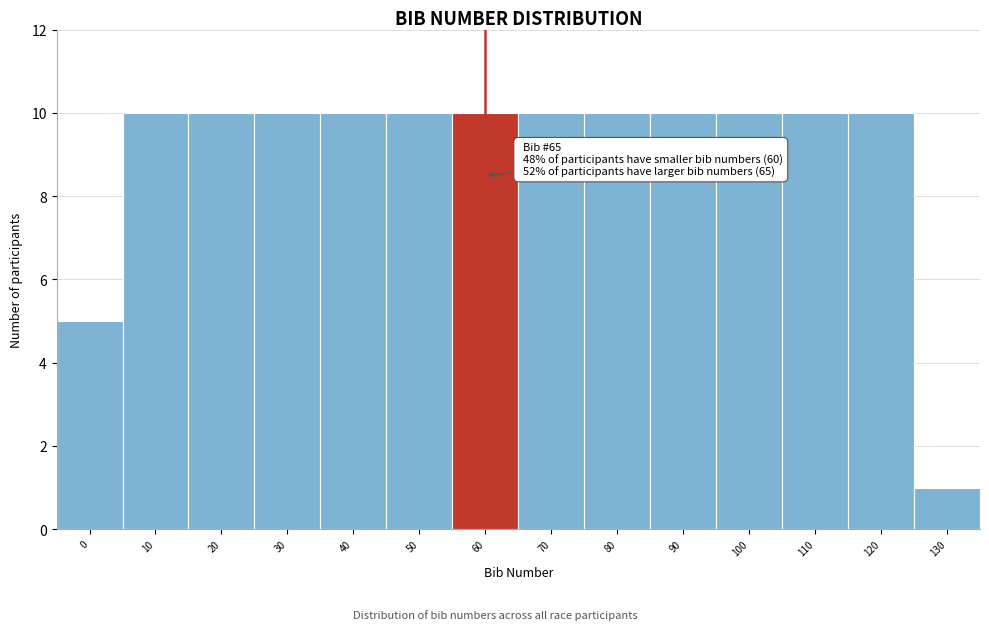

Reading right to left, what are all the values shown in this chart?

130=1	120=10	110=10	100=10	90=10	80=10	70=10	60=10	50=10	40=10	30=10	20=10	10=10	0=5